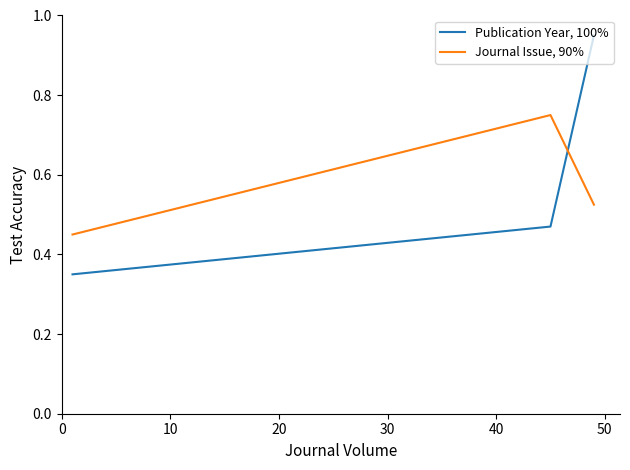

Rank the series by their average value, from lowest to highest.

Journal Issue, 90%, Publication Year, 100%